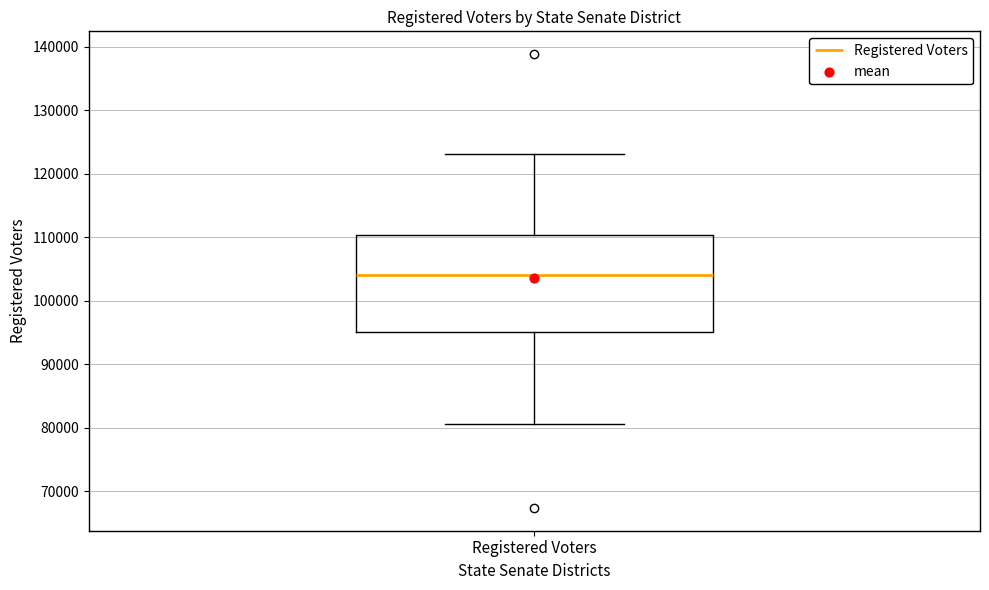

Transcribe this box plot: give where the median line is, the range the box spans, and where the two whiskers end, as read against the y-axis. The values are not printed on the chart, so give them approximately, as read against the axis.

median 104000, box 95000 to 110000, whiskers 81000 to 123000